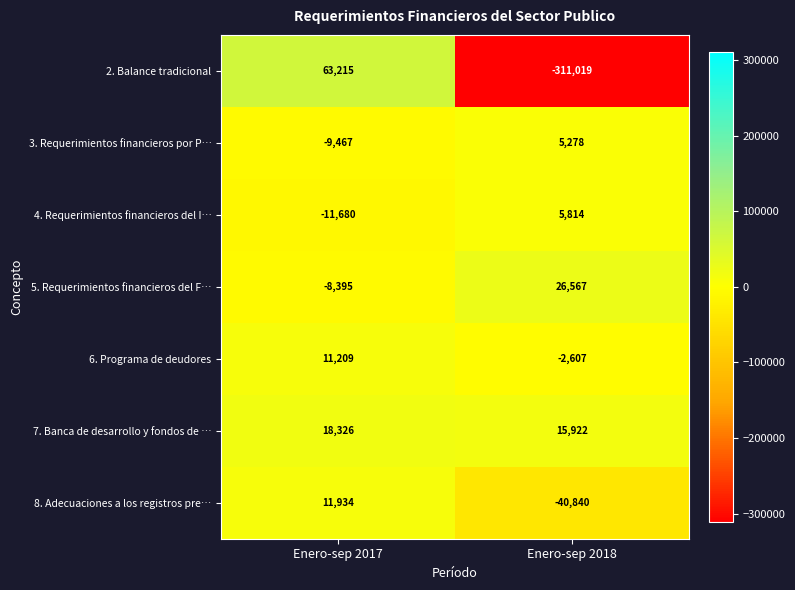

Which series has the widest spread of values?

2. Balance tradicional